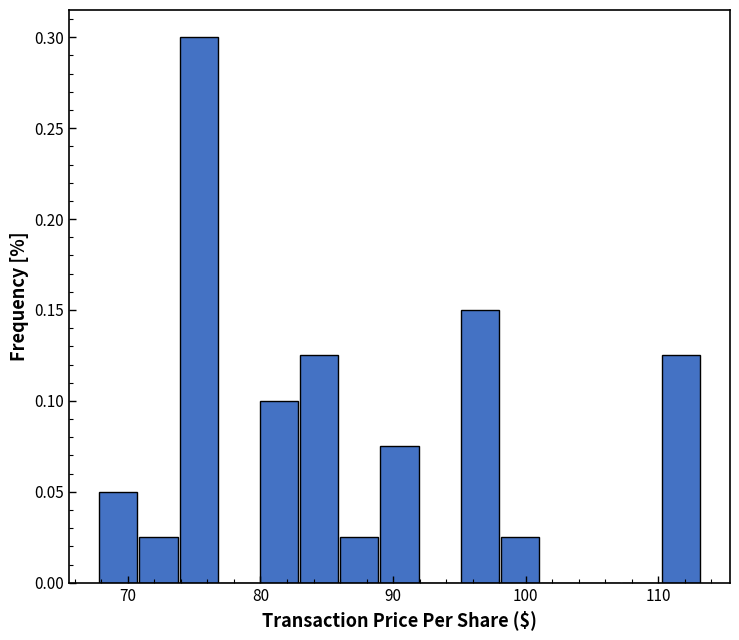

Around what value on the x-axis is the tallest bar? Give the approximate position of its centre, as read against the axis.

75